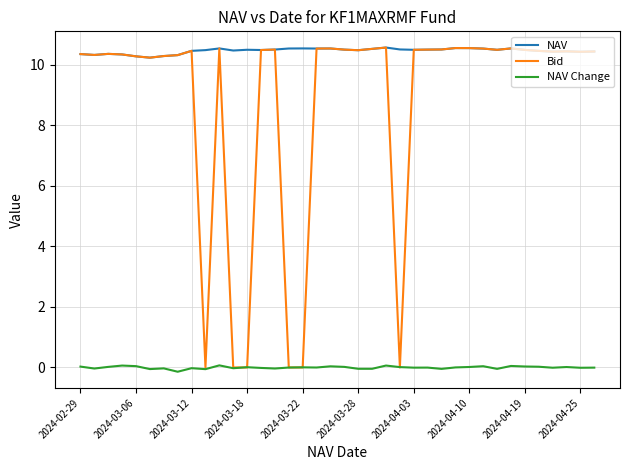

Which series has the largest total across all categories?

NAV